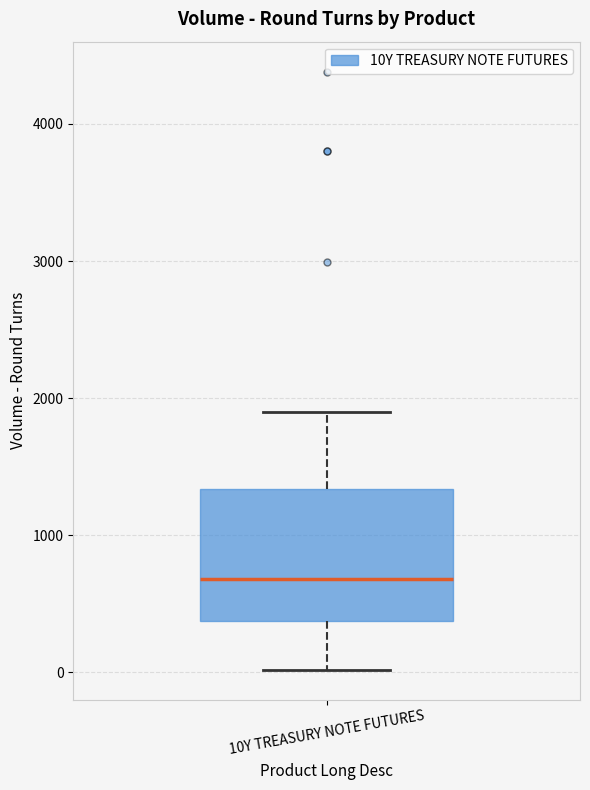

Where does the lower whisker of the box for 10Y TREASURY NOTE FUTURES end on the y-axis? The values are not printed on the chart, so give them approximately, as read against the axis.

0